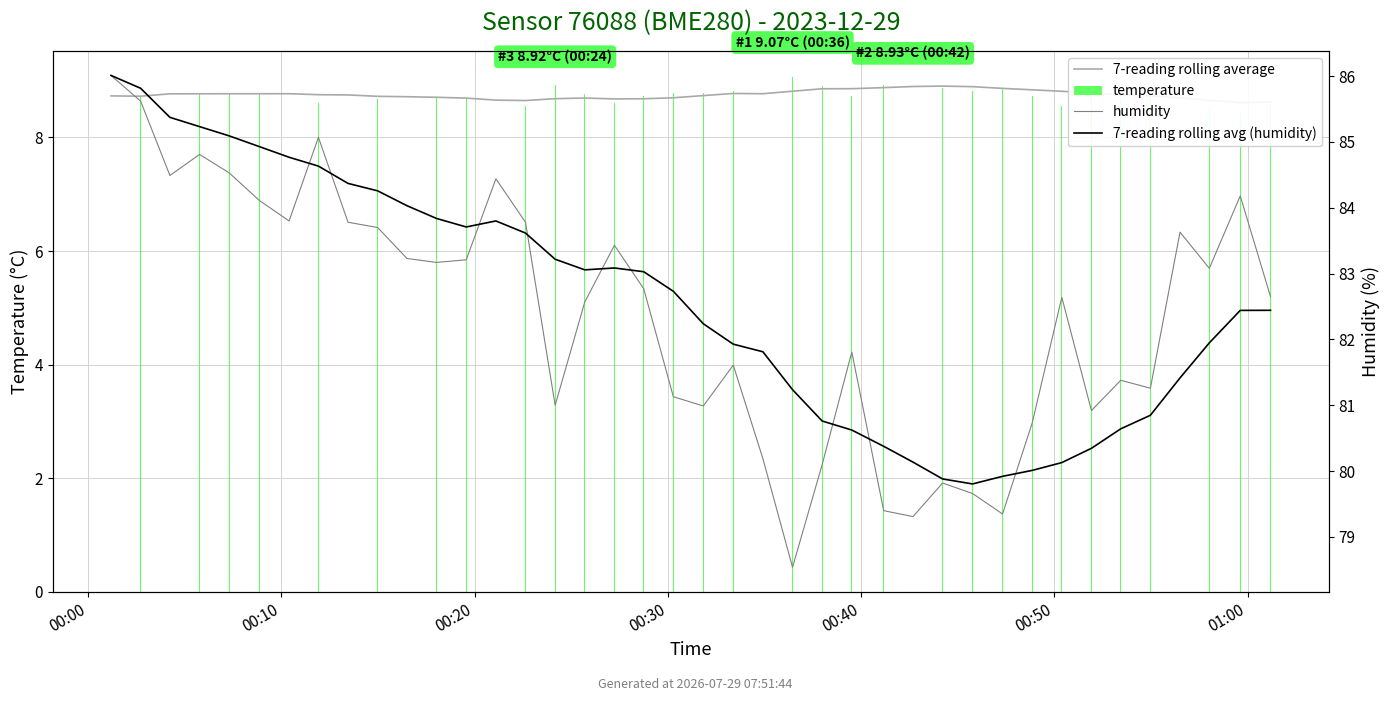

Which has a higher value, 27 or 34?

27